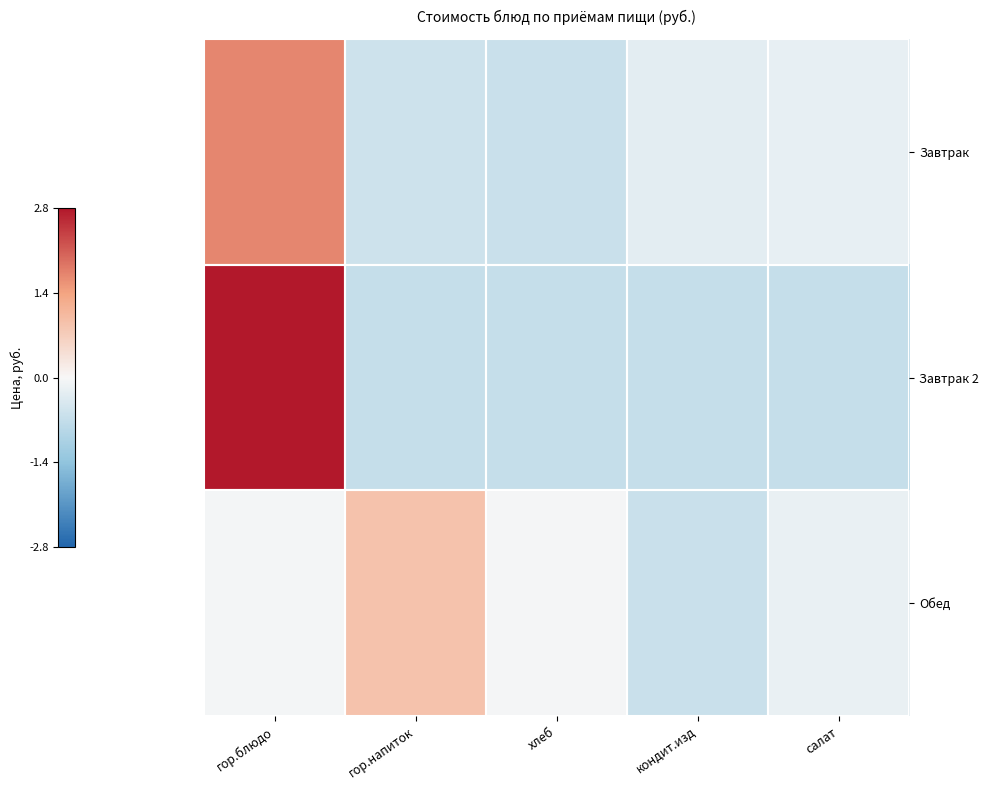

What is the spread (max minus min) of values at гор.блюдо?

2.9